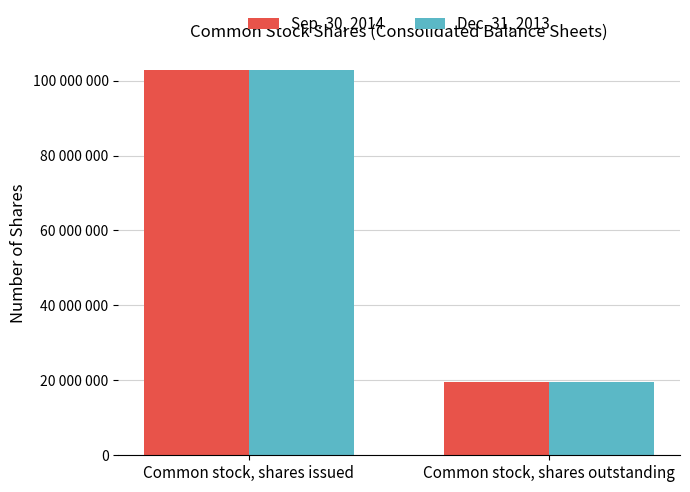

Are the bars grouped side by side (vs. stacked)?

Yes